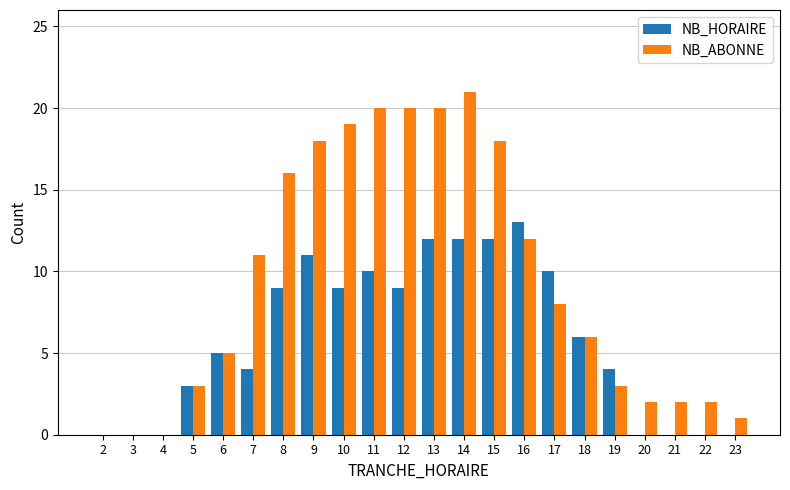

What are all the series names shown in the legend?

NB_HORAIRE, NB_ABONNE